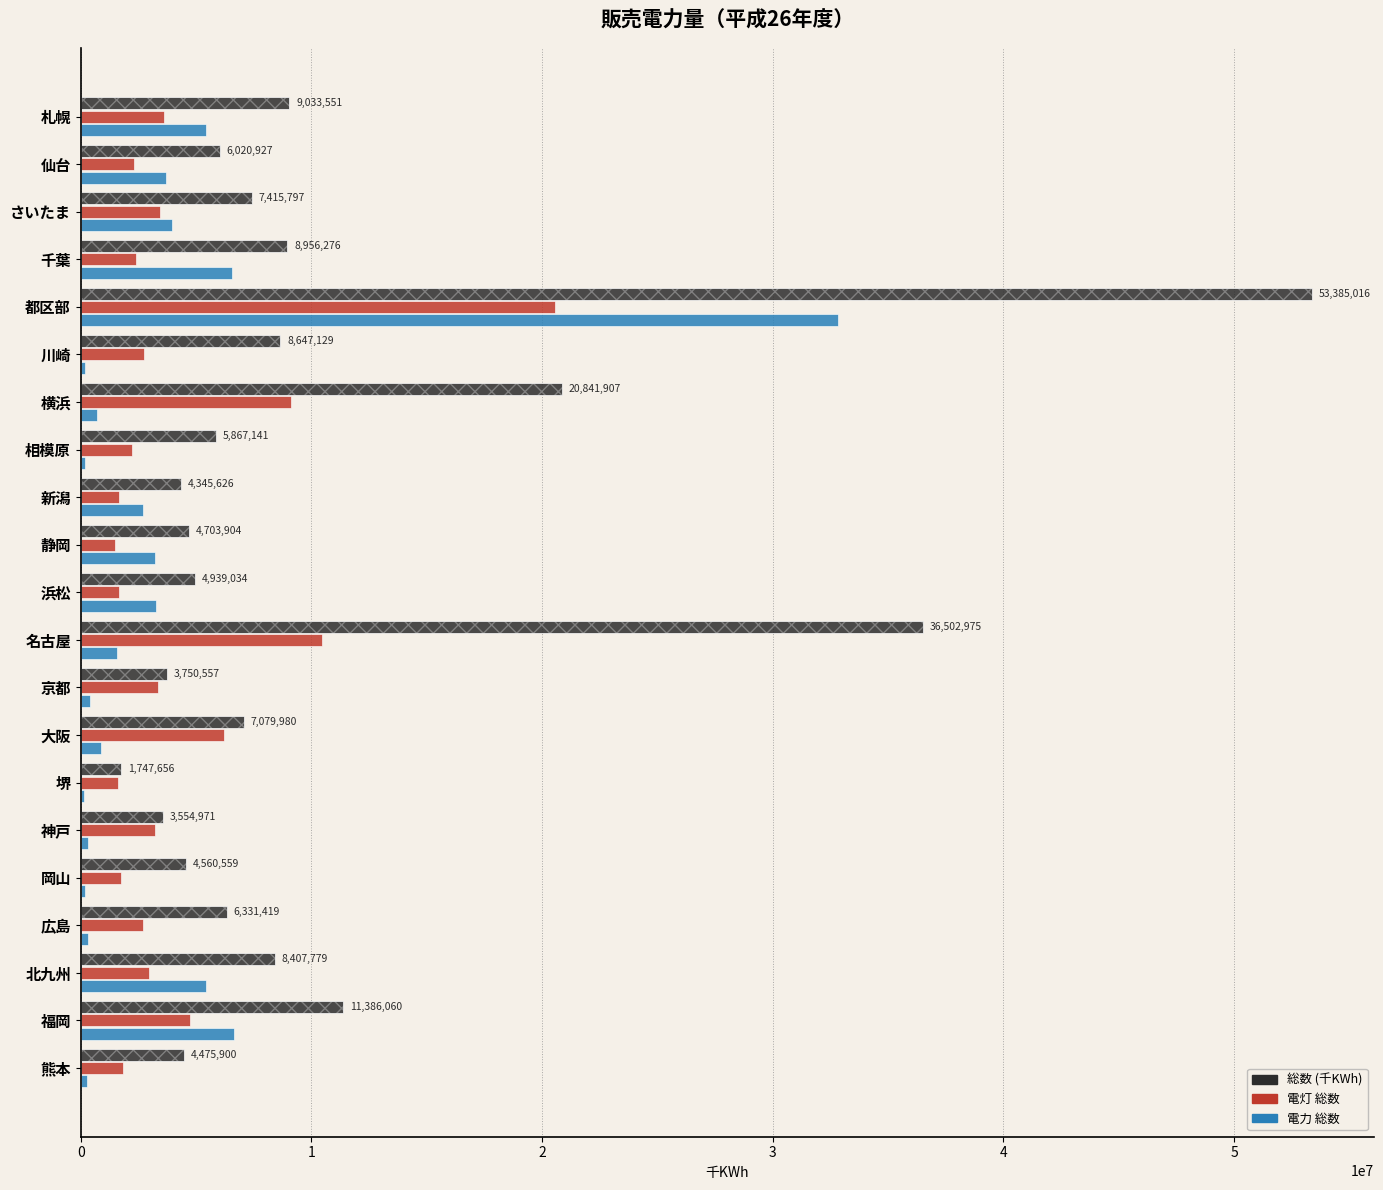

Rank the series at 相模原 from highest to lowest value.

総数 (千KWh), 電灯 総数, 電力 総数